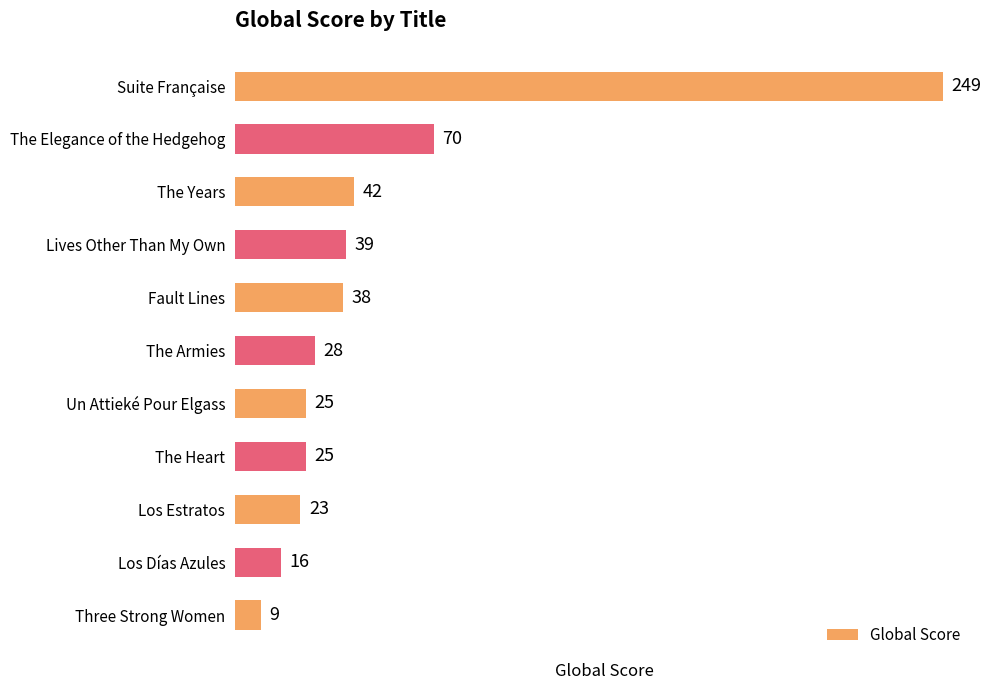

Count the number of data series in this chart.

1